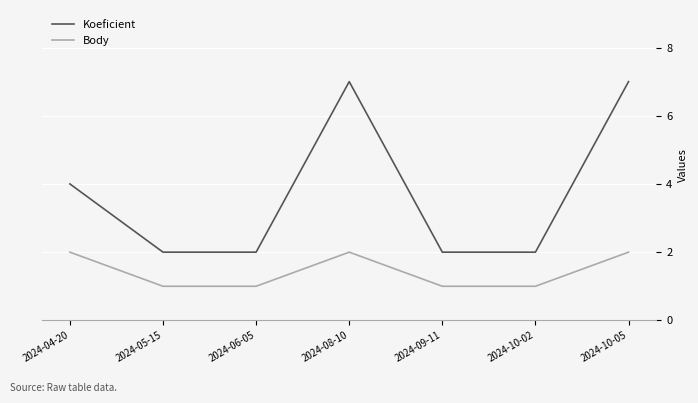

Rank the series by their average value, from highest to lowest.

Koeficient, Body